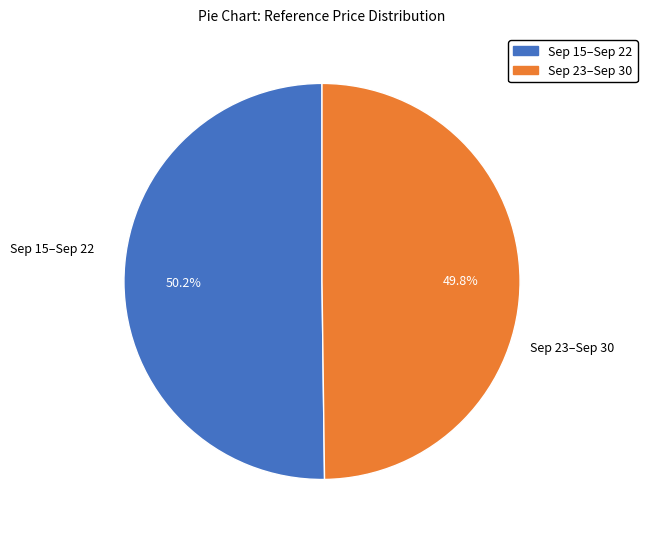

Count the number of slices in the pie.

2